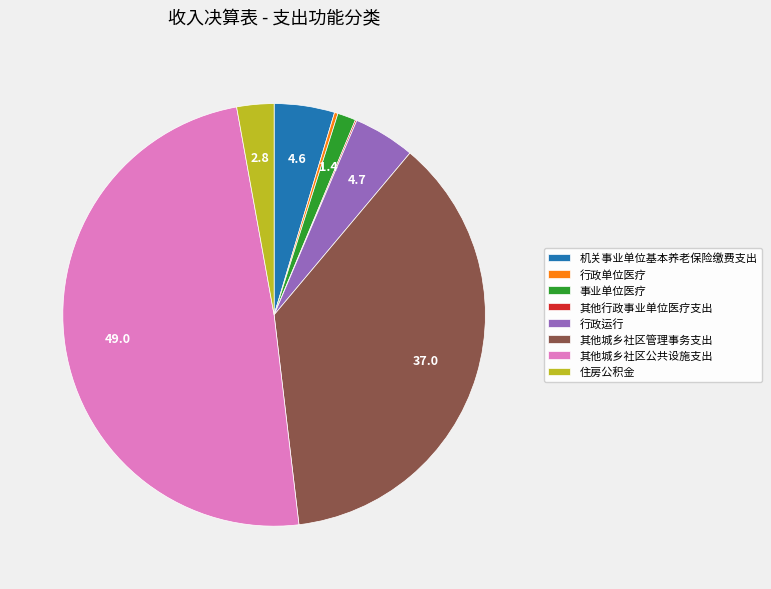

Between 行政运行 and 事业单位医疗, which is larger?

行政运行